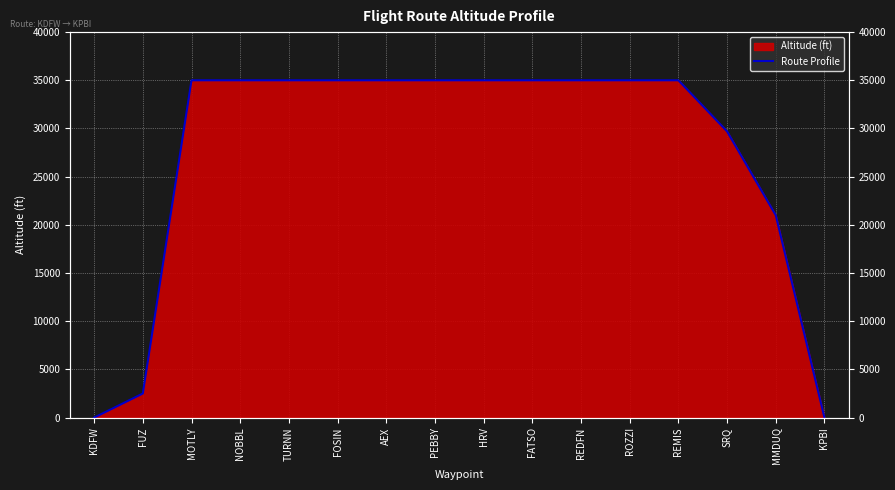

Read the value at HRV.

35000